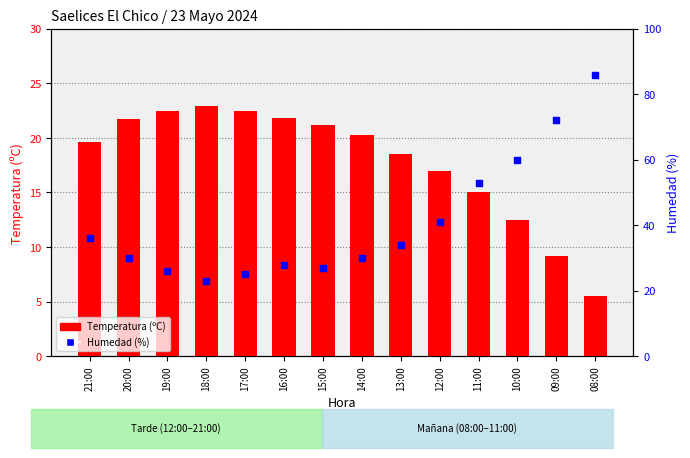

Which series contains the highest Y value?

Humedad (%)